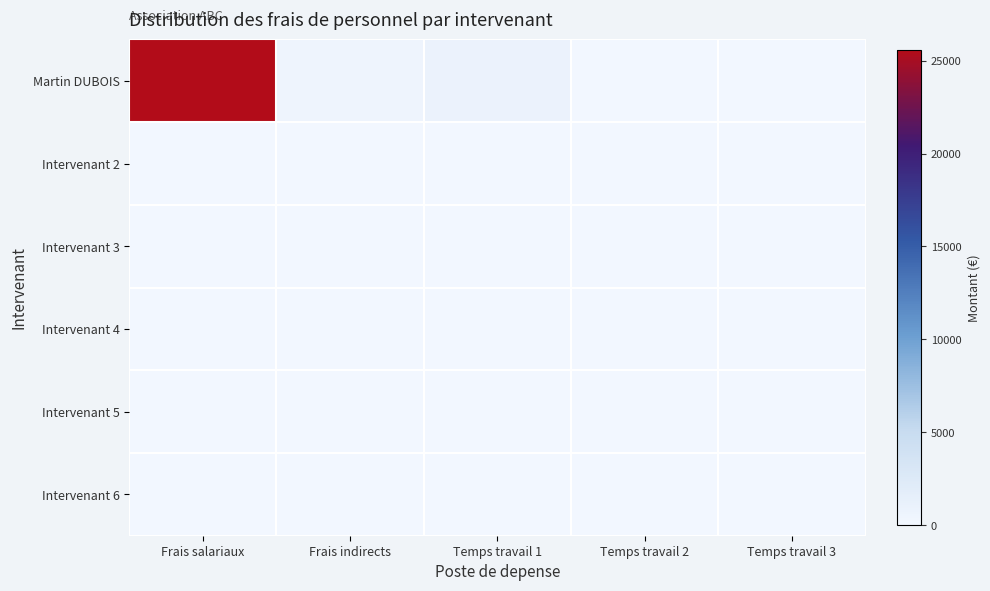

At which category is the sum across all series the highest?

Frais salariaux